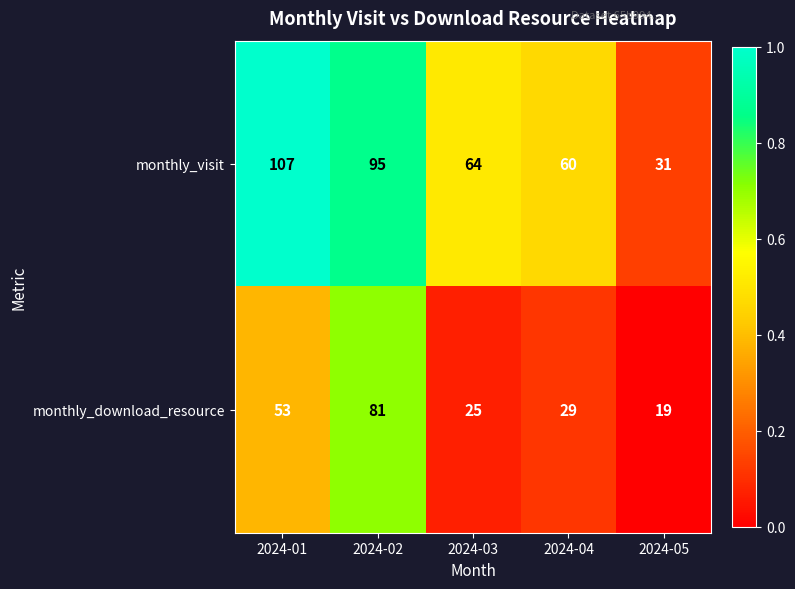

What is the difference between the second highest and second lowest values in the monthly_visit series?

35